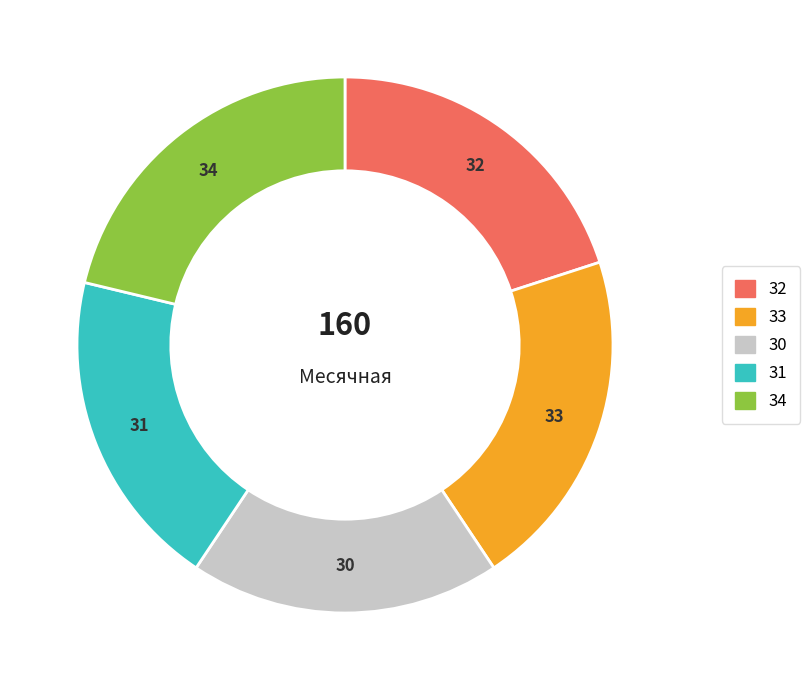

Does any single category account for the majority?

No